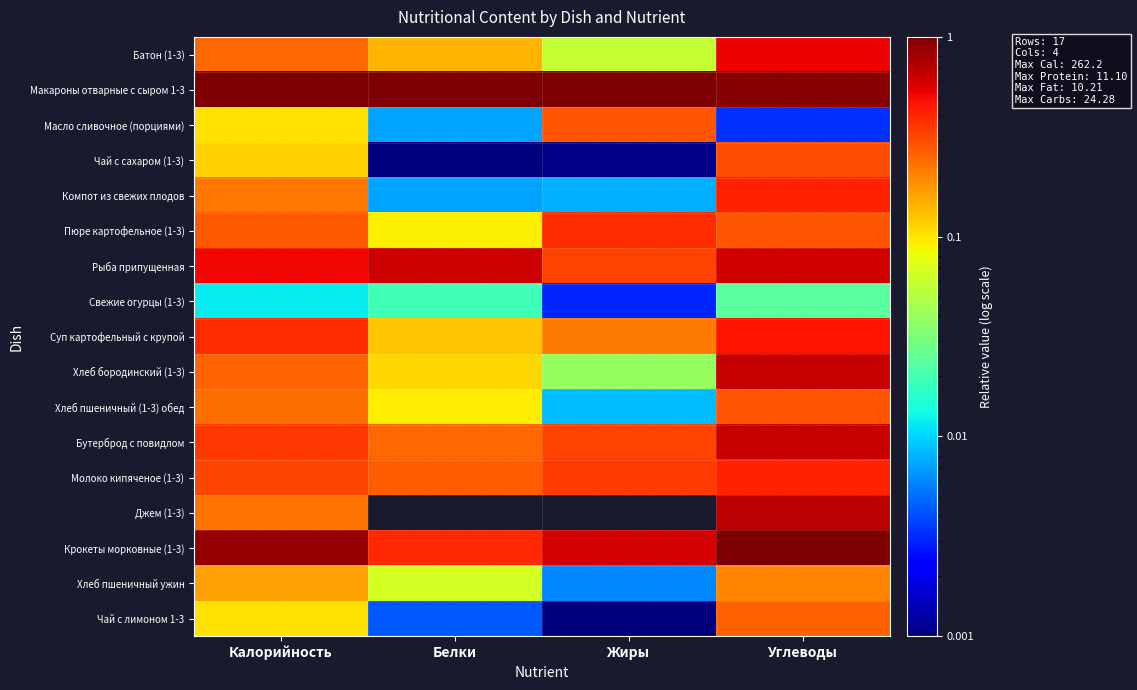

Between Жиры and Белки, which is larger?

Белки